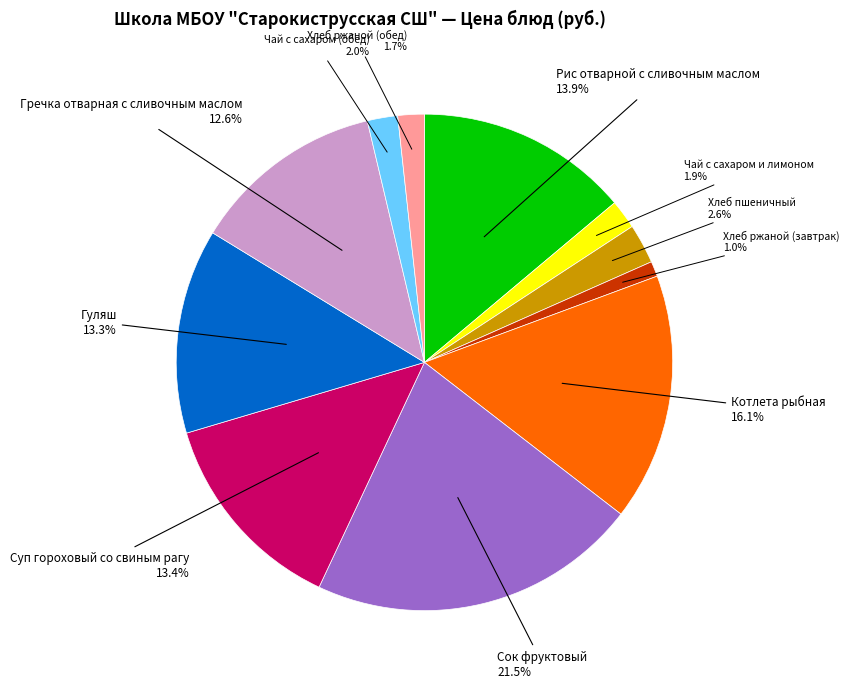

Is there a majority slice in this chart?

No